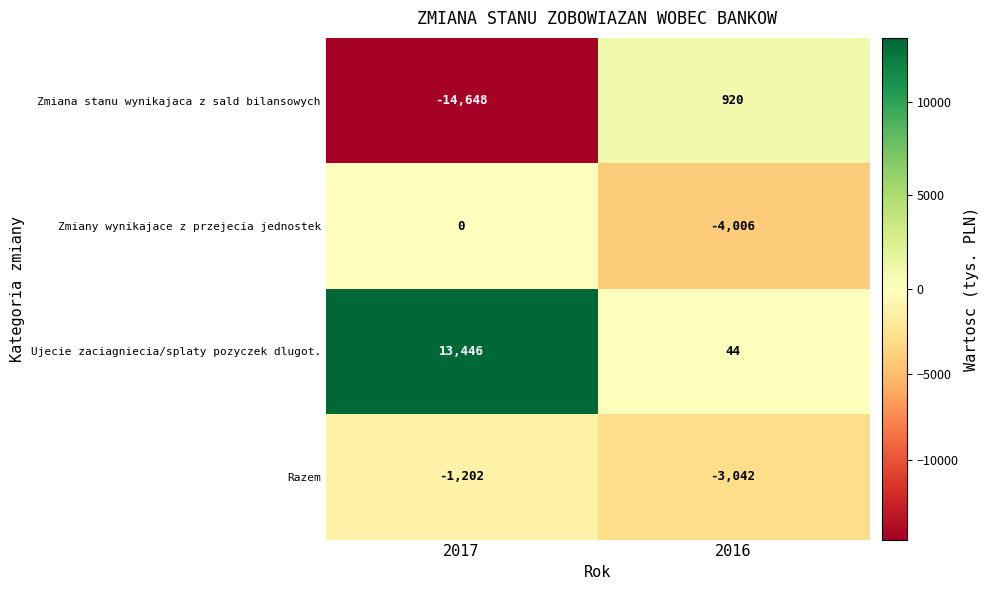

The Zmiany wynikajace z przejecia jednostek series shows -4006 at 2016. True or false?

True